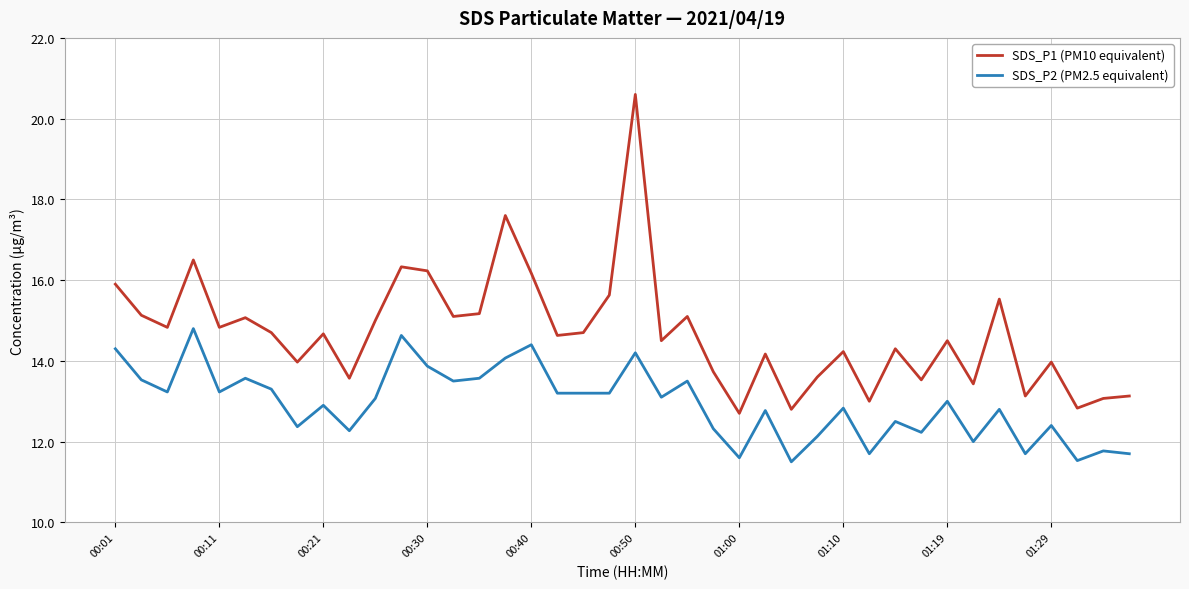

What is the maximum value shown in the chart?

20.6